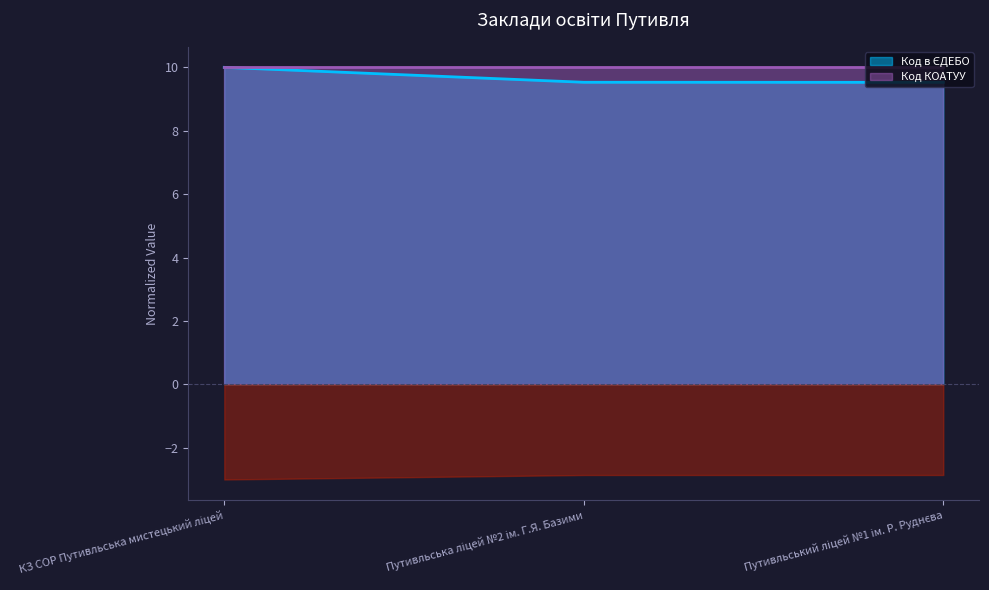

What position from the right is Путивльська ліцей №2 ім. Г.Я. Базими?

2